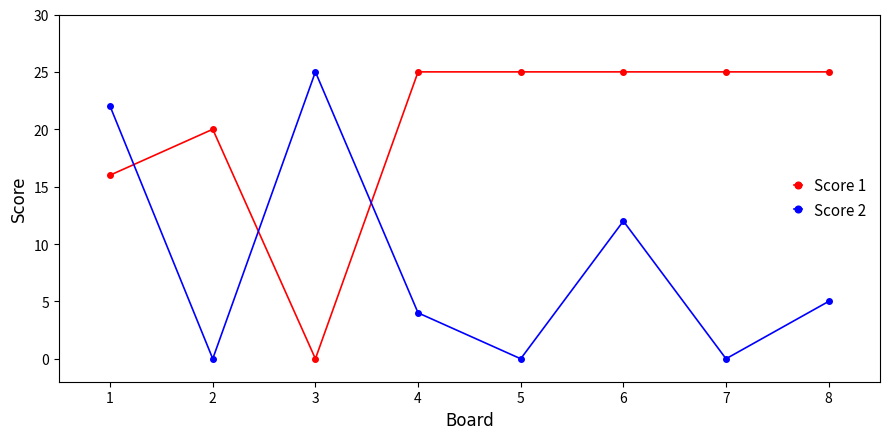

What is the difference between the maximum and minimum values in the Score 2 series?

25